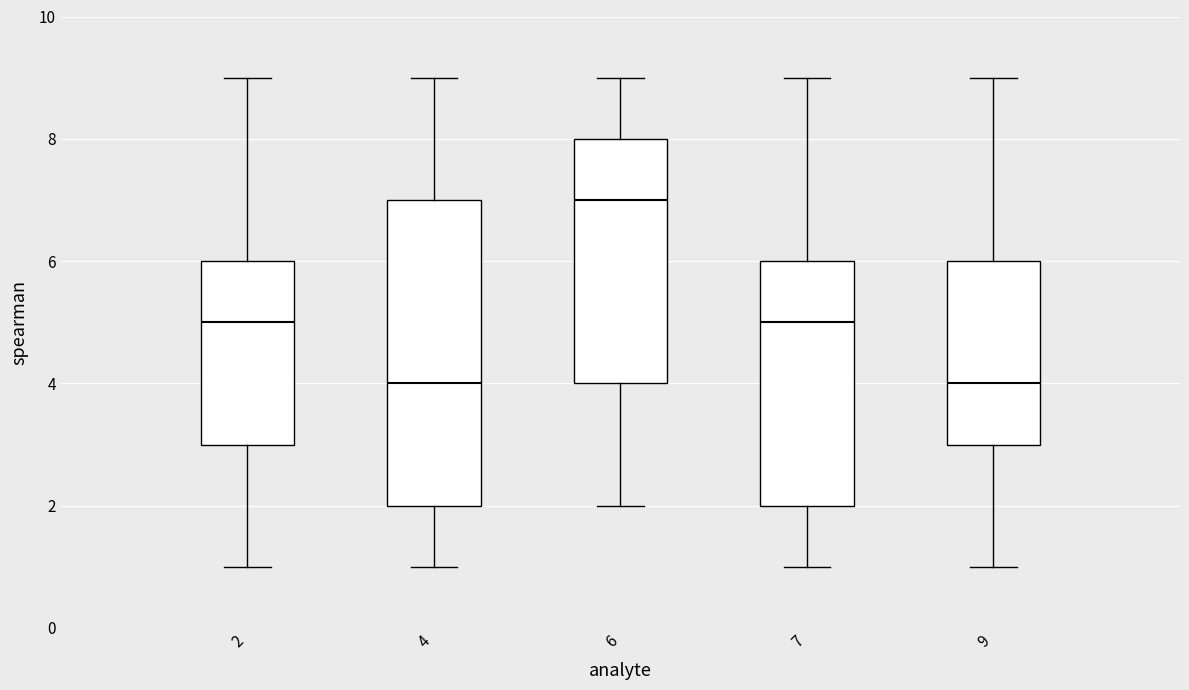

Reading left to right, transcribe this box plot: for each box, give where its median line is, the range the box spans, and where its two whiskers end, as read against the y-axis. The values are not printed on the chart, so give them approximately, as read against the axis.

2: median 5, box 3 to 6, whiskers 1 to 9
4: median 4, box 2 to 7, whiskers 1 to 9
6: median 7, box 4 to 8, whiskers 2 to 9
7: median 5, box 2 to 6, whiskers 1 to 9
9: median 4, box 3 to 6, whiskers 1 to 9